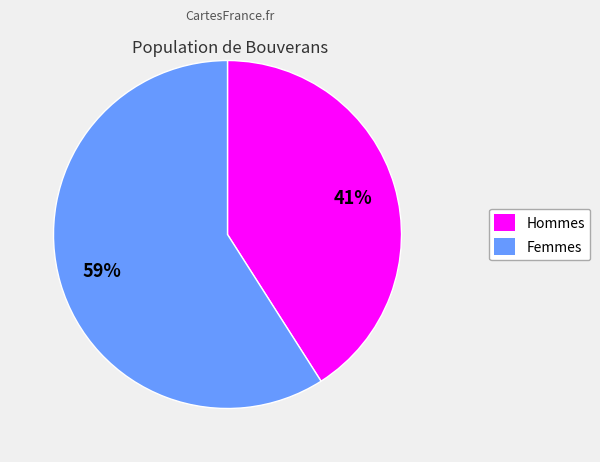

Does any single category account for the majority?

Yes